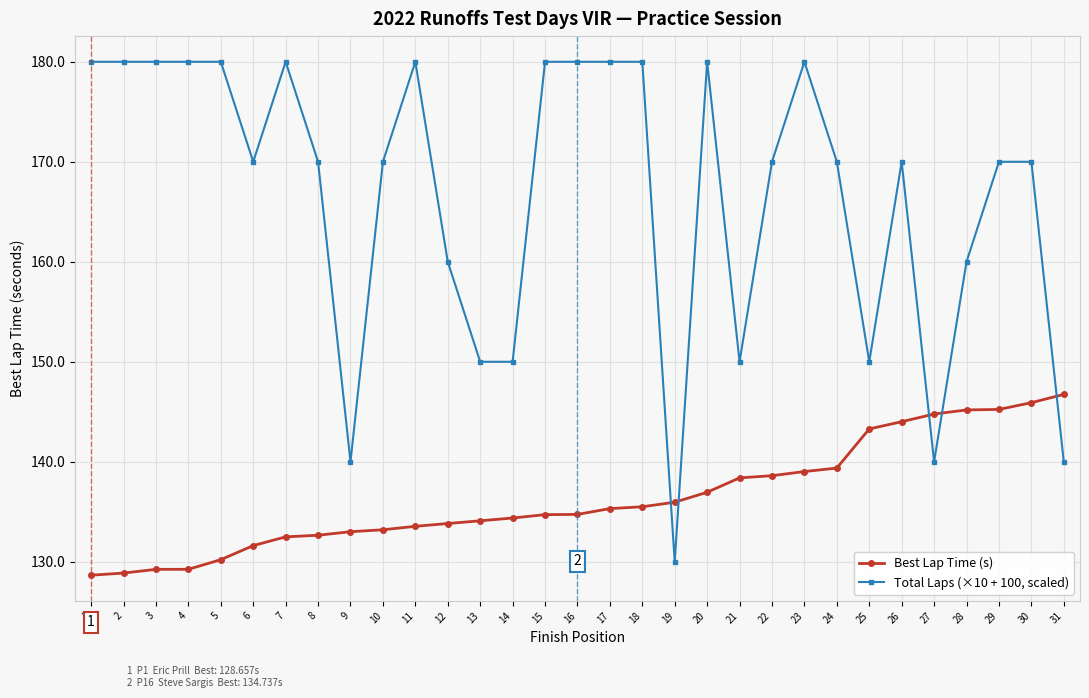

How many times do Best Lap Time (s) and Total Laps (×10 + 100, scaled) cross each other?

5